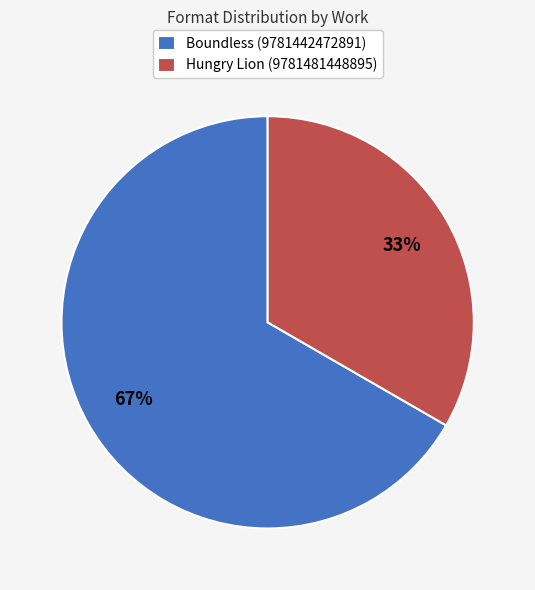

Which category has the smallest portion of the pie?

Hungry Lion (9781481448895)